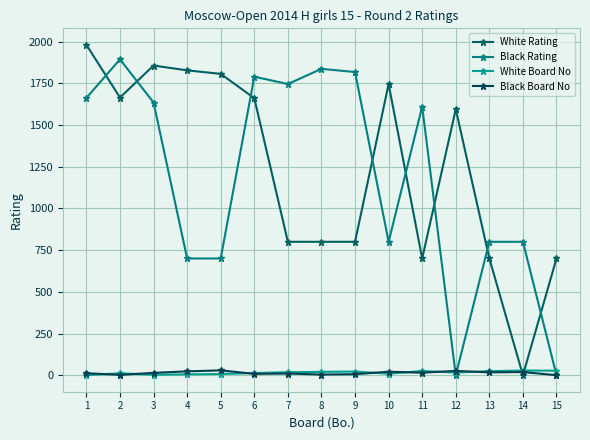

Rank the categories by White Board No value from lowest to highest.

1, 3, 4, 5, 10, 2, 6, 12, 7, 8, 9, 13, 11, 15, 14